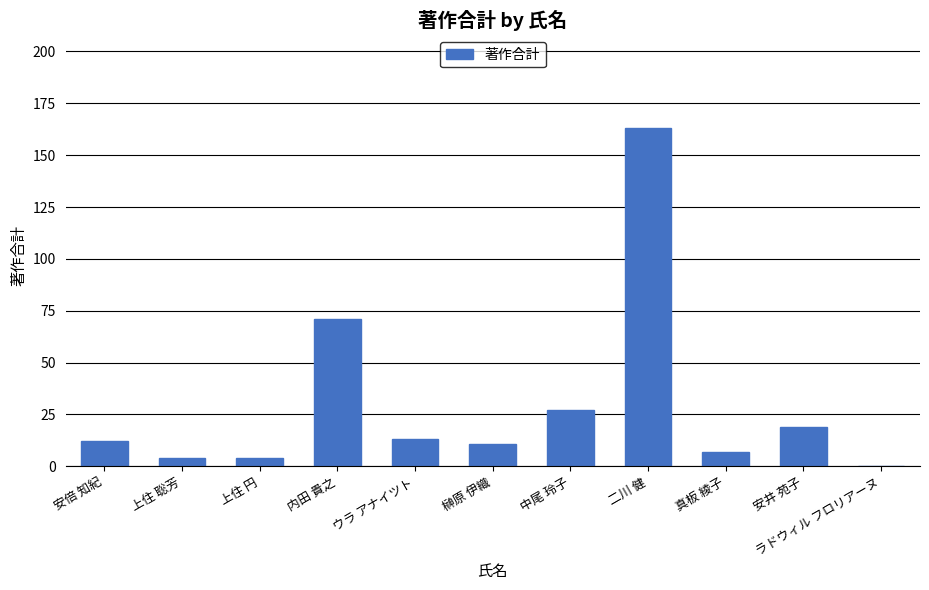

What is the sum of all values?

331